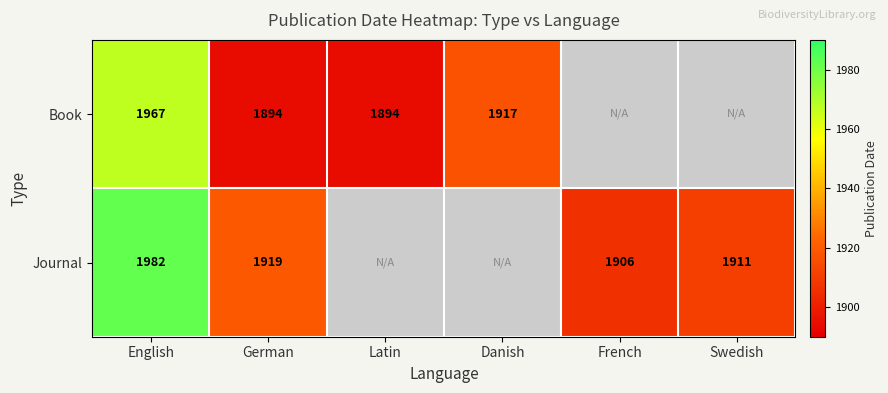

Count the number of categories in the chart.

6